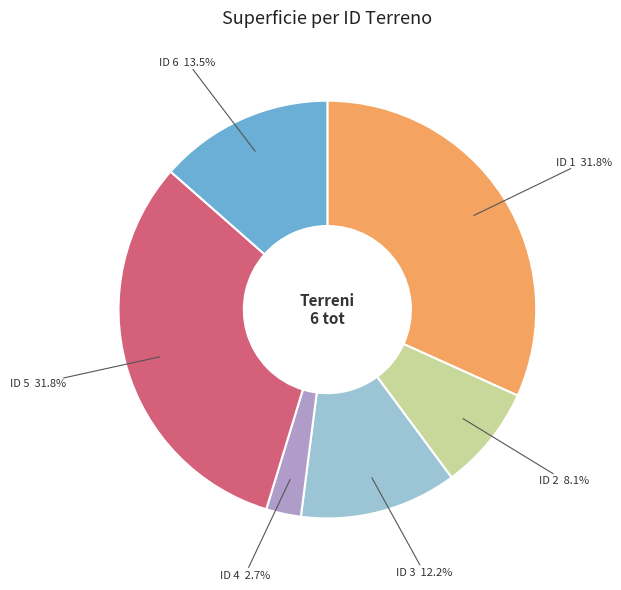

Is there any slice that represents more than half of the pie?

No